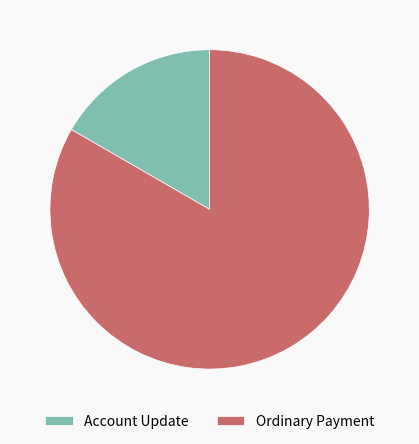

Is the sum of Account Update and Ordinary Payment greater than half?

Yes